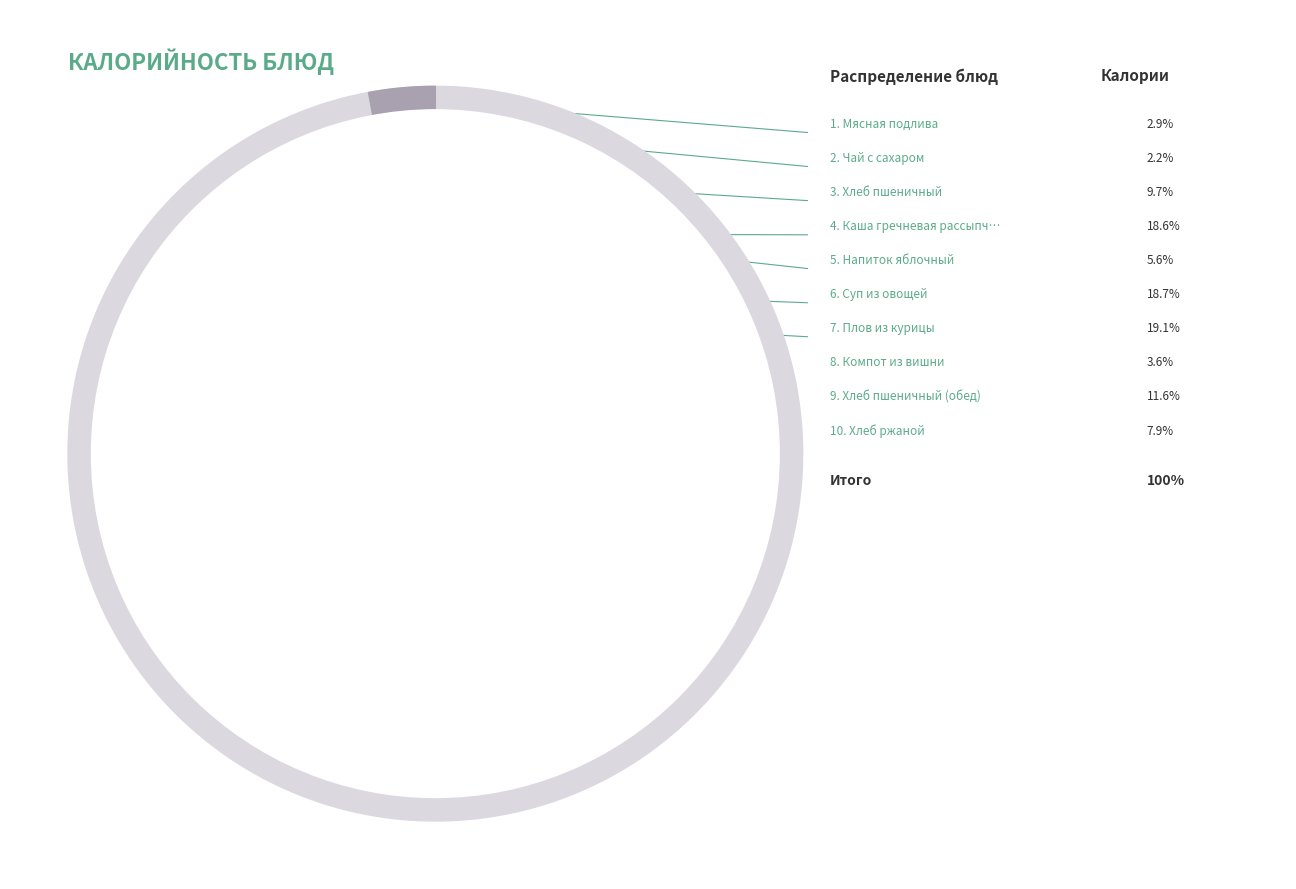

Do Чай с сахаром and Плов из курицы together represent more than half of the pie?

No